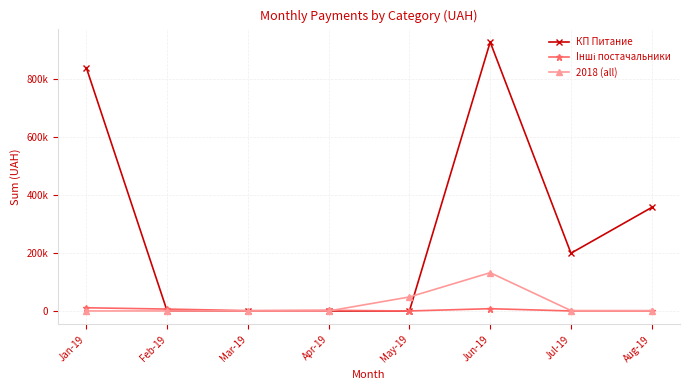

What is the label of the 4th point from the right?

May-19